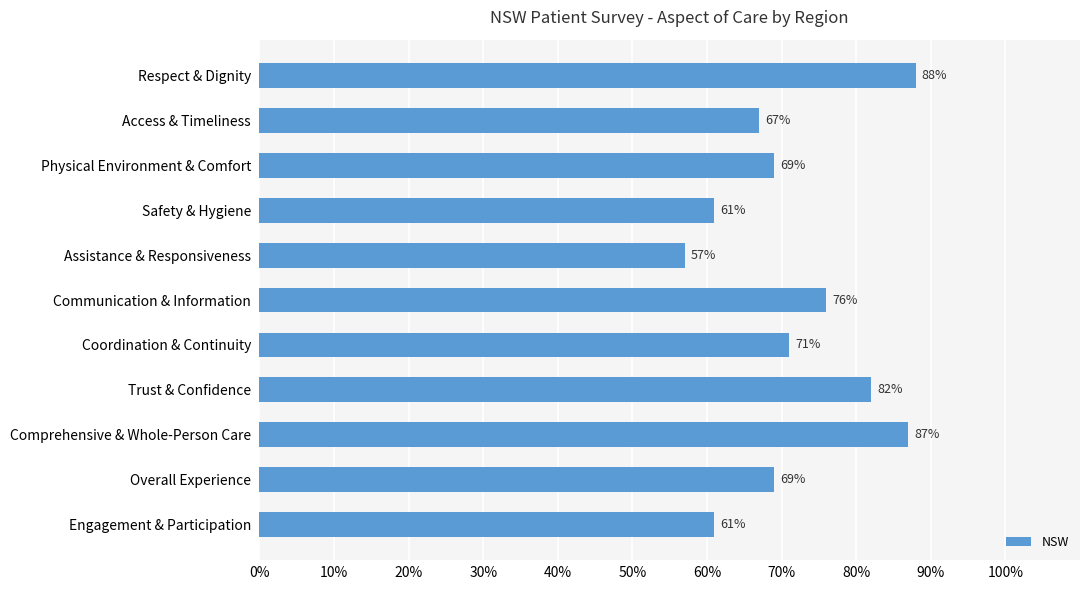

How many values are between 61 and 82?

8